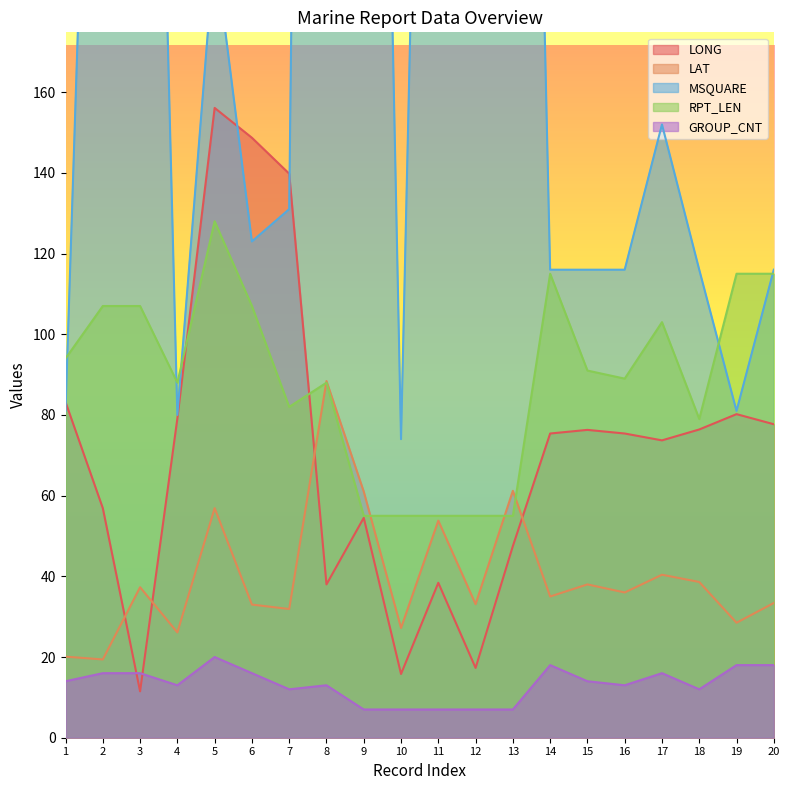

The value of GROUP_CNT at 20 is 4.9. True or false?

False